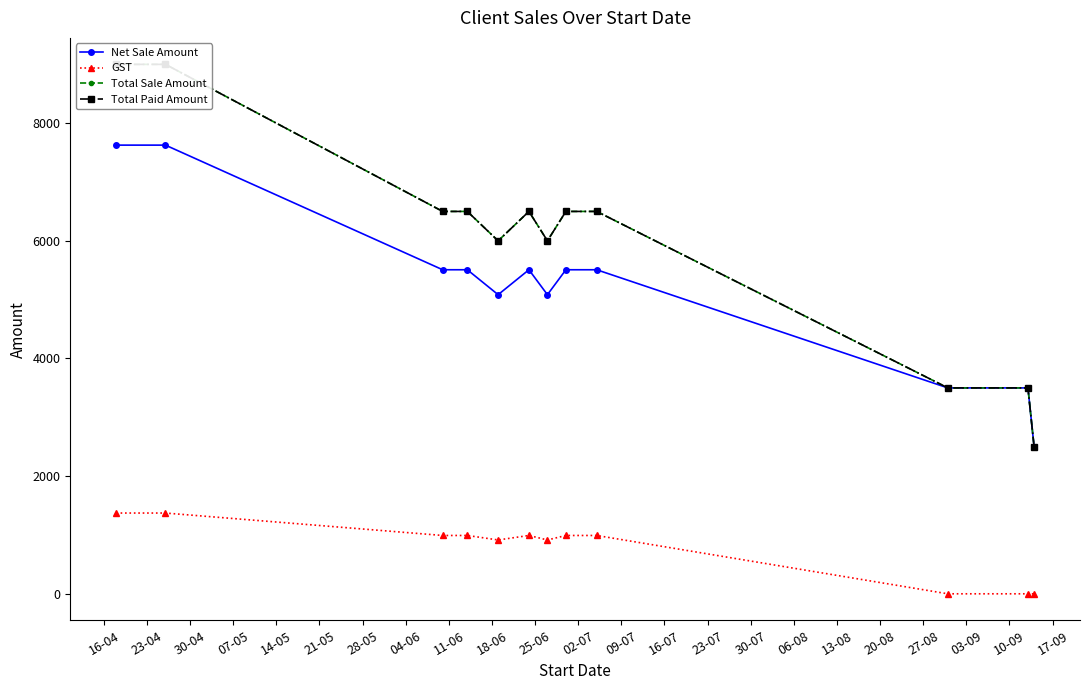

True or false: GST and Net Sale Amount intersect in this chart.

False